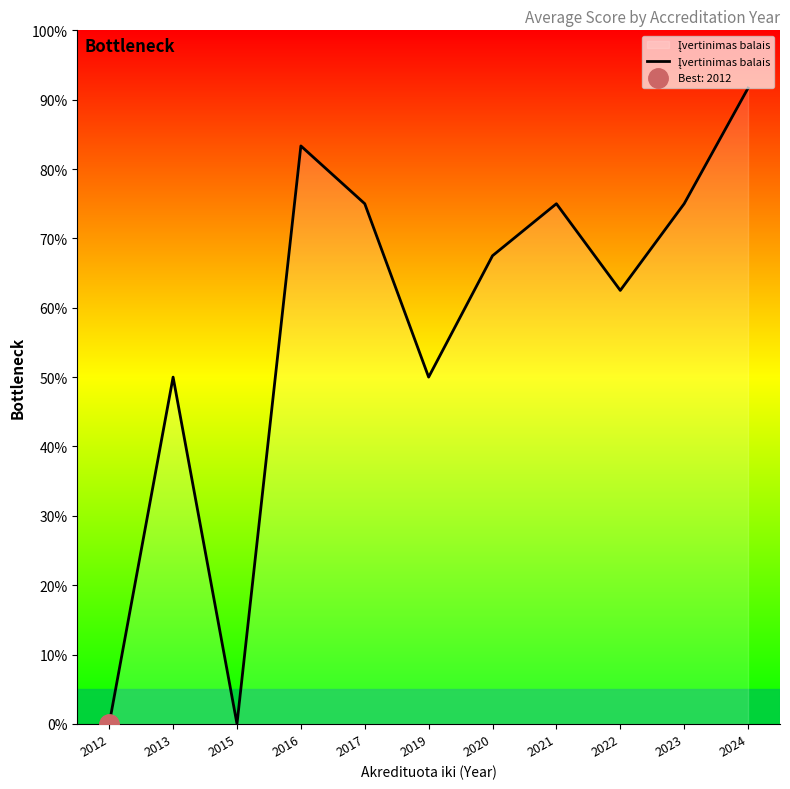

Reading right to left, what are all the values shown in this chart?

91.7	75.0	62.5	75.0	67.5	50.0	75.0	83.3	0.0	50.0	0.0